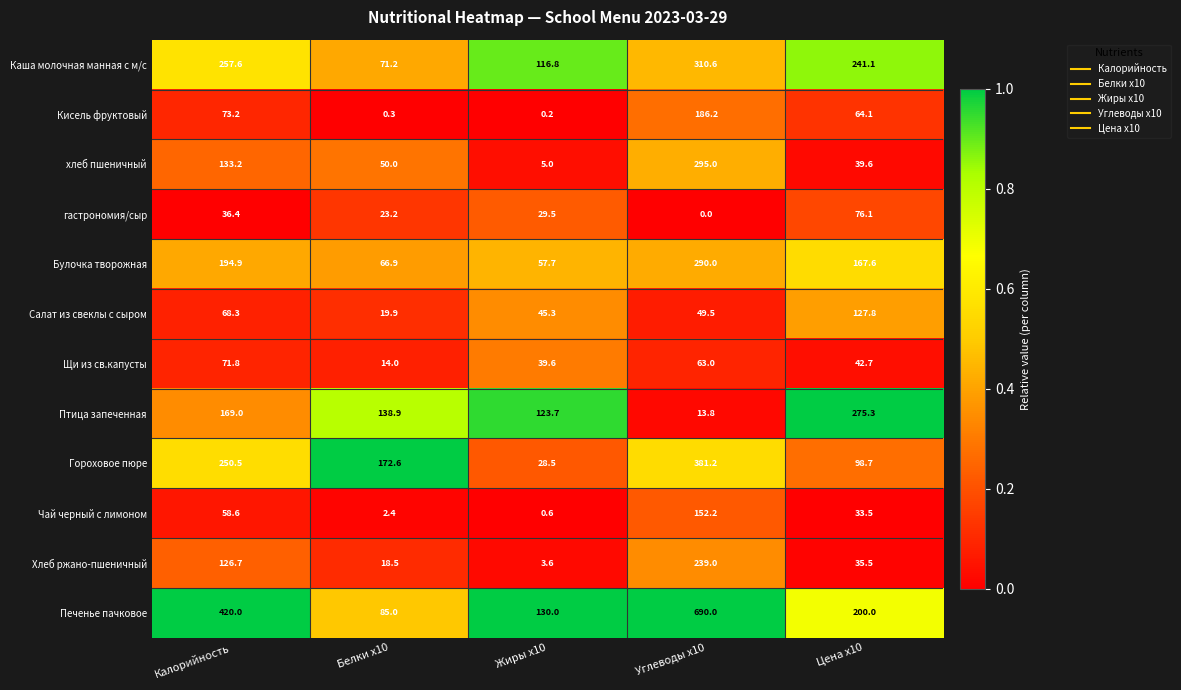

At how many categories does at least one series exceed 0?

5